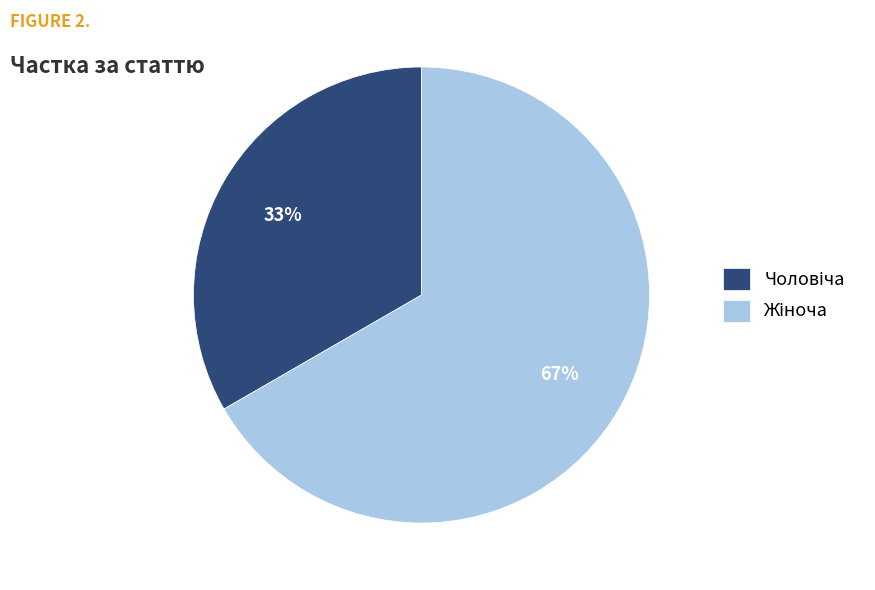

Is there any slice that represents more than half of the pie?

Yes